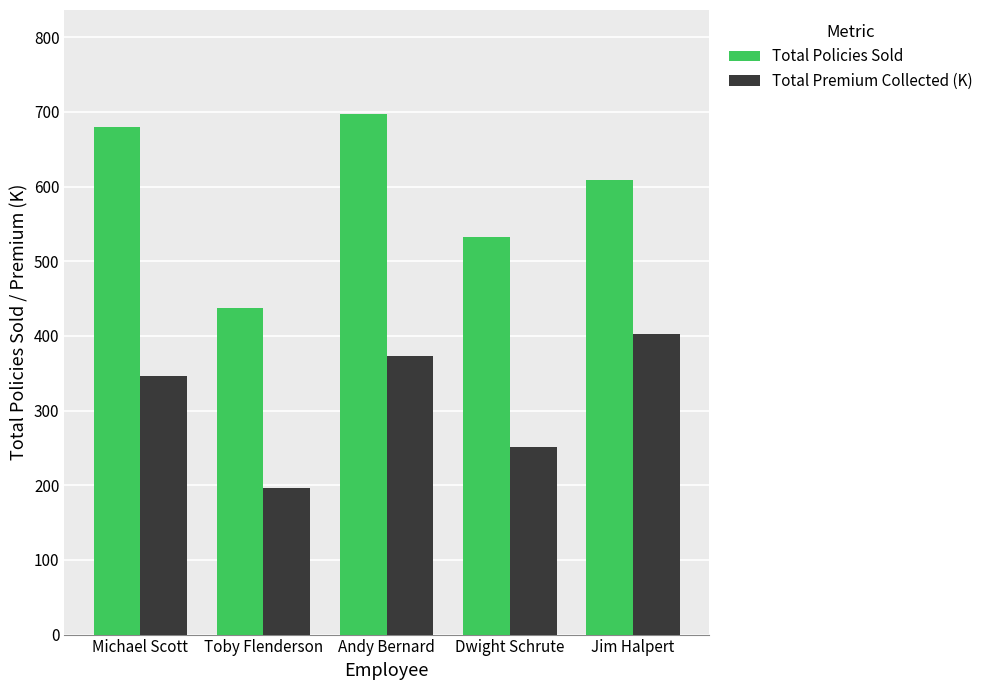

At Michael Scott, list the series in order from largest to smallest.

Total Policies Sold, Total Premium Collected (K)